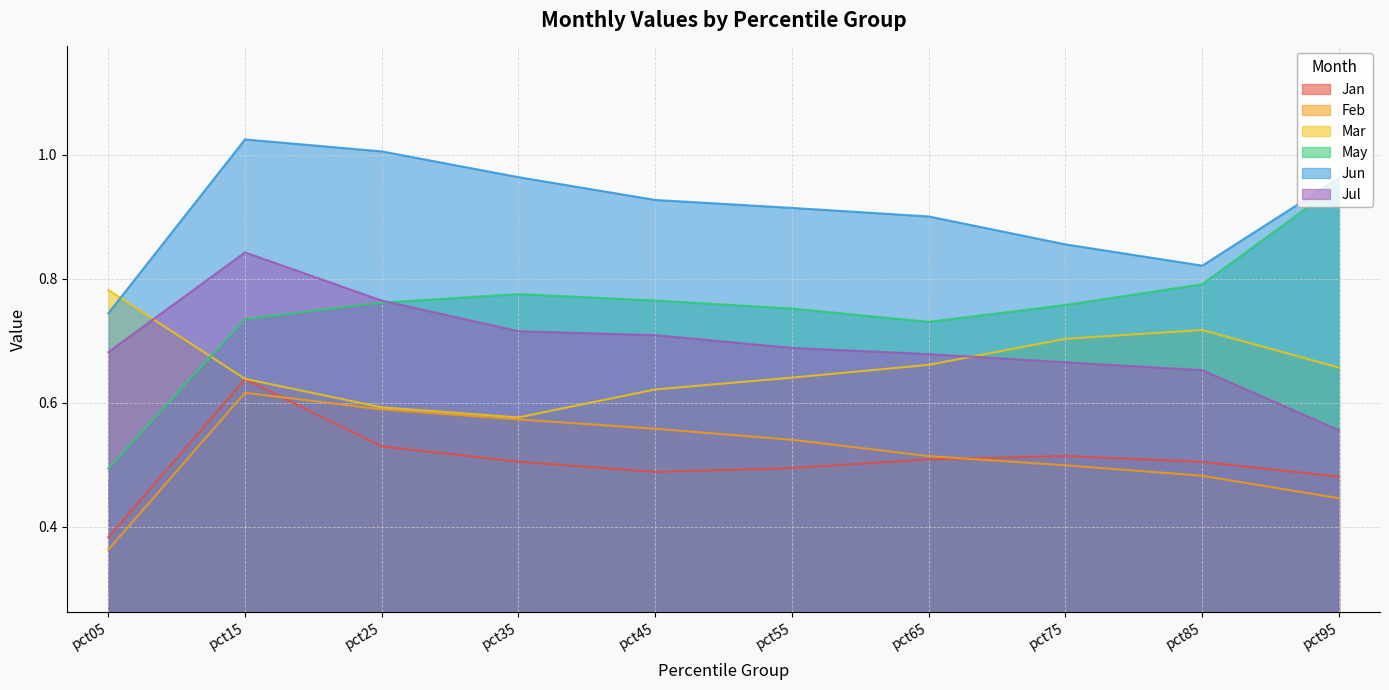

How many Jan values are between 0 and 1?

10